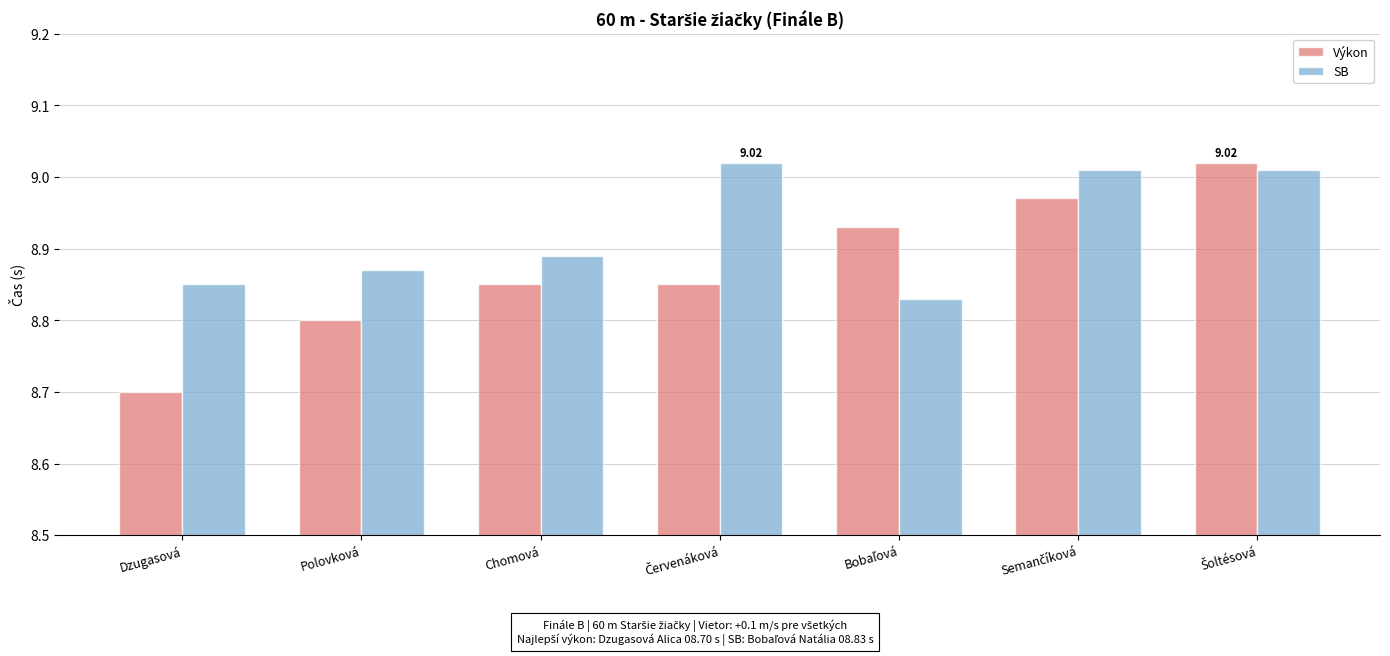

At Polovková, list the series in order from smallest to largest.

Výkon, SB